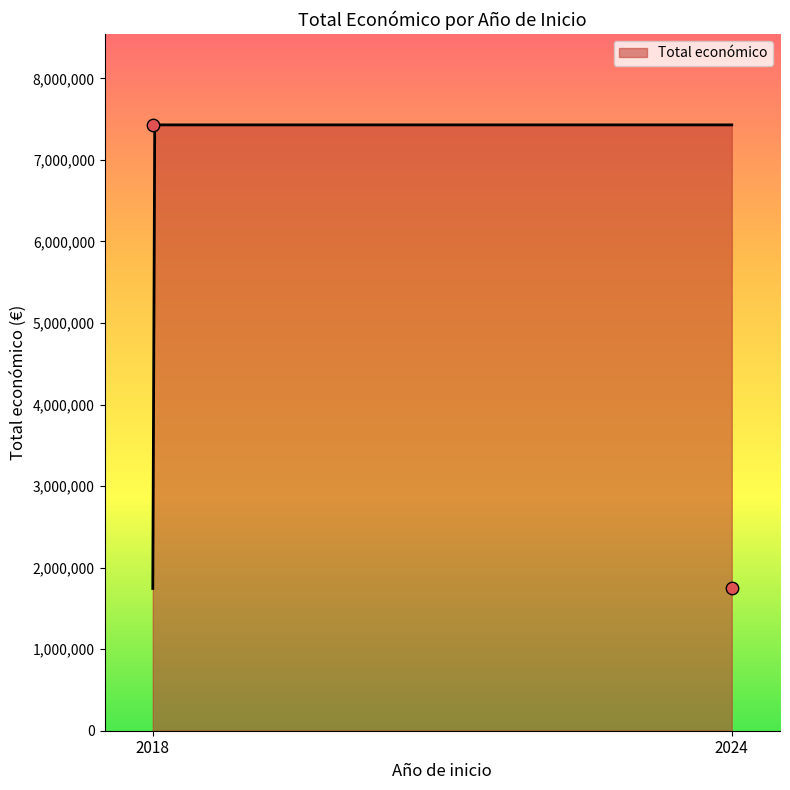

What is the minimum value for Total económico?

1744758